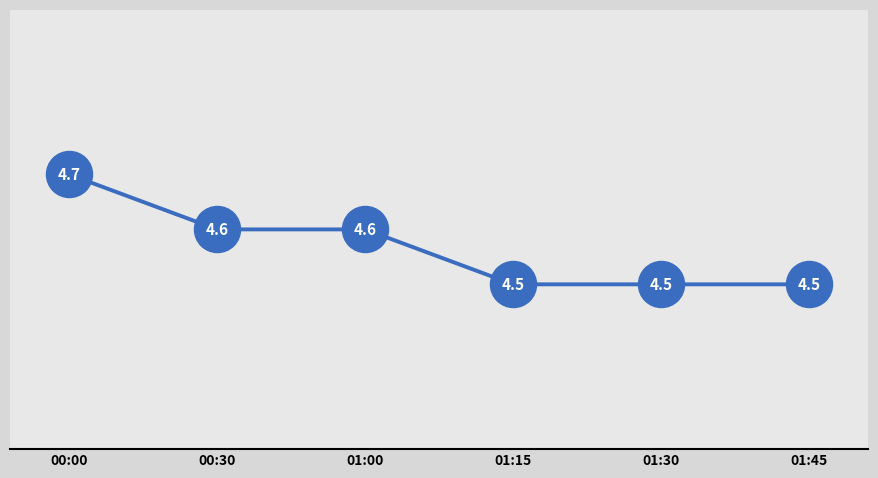

Between 01:45 and 00:00, which is larger?

00:00